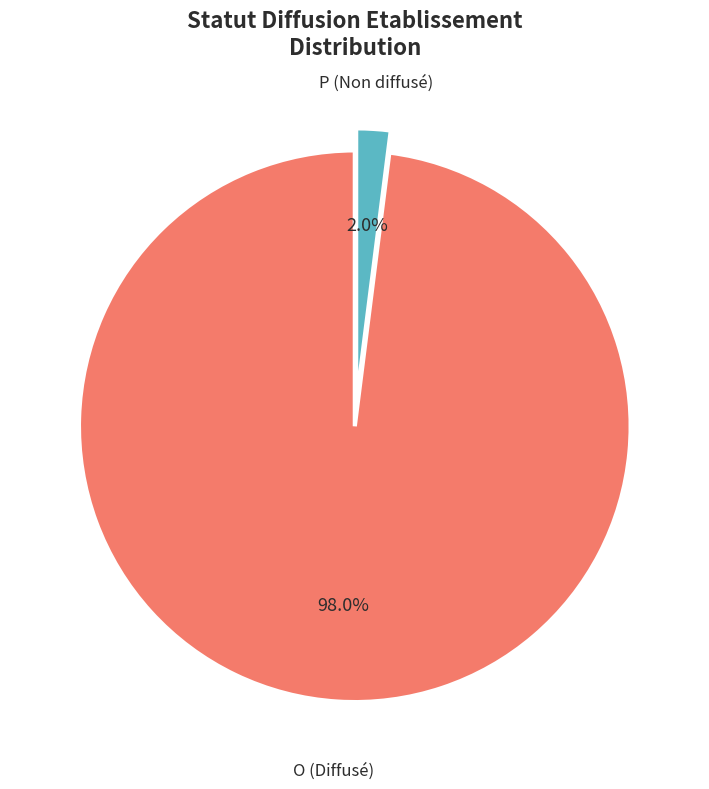

To the nearest percent, what percentage of the pie is O?

98%